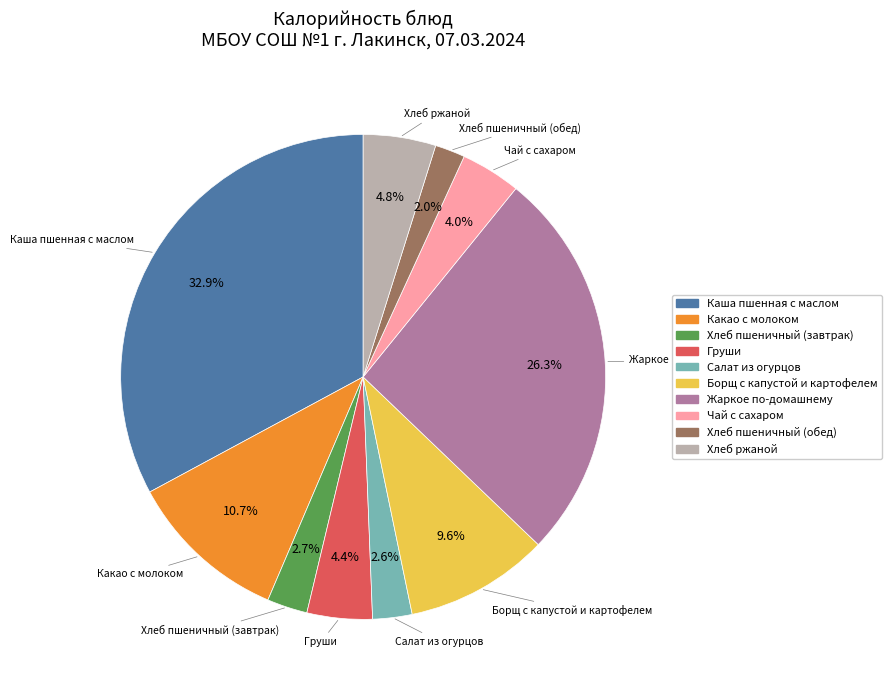

To the nearest percent, what percentage of the pie is Каша пшенная с маслом?

33%